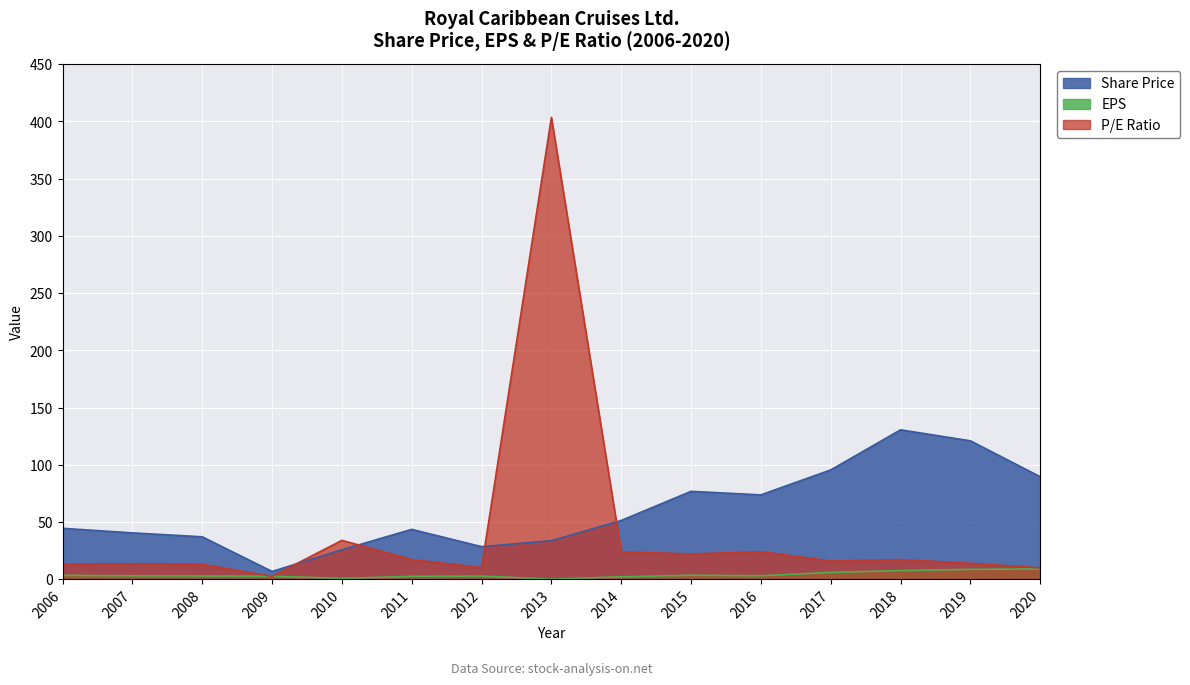

Which series has the widest spread of values?

P/E Ratio